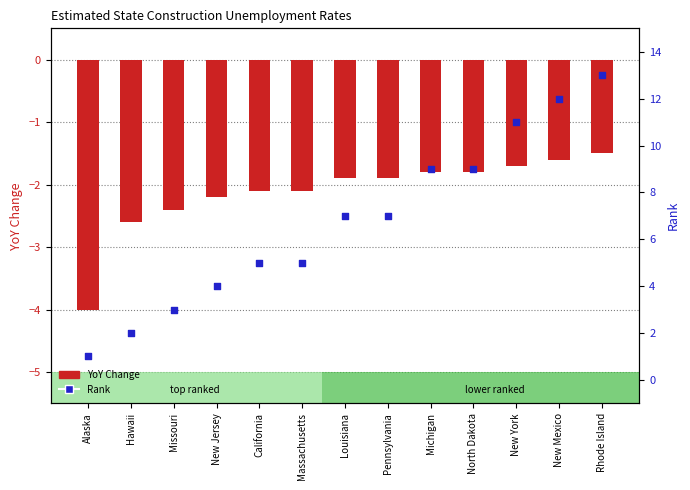

Which series reaches the minimum Y coordinate?

YoY Change